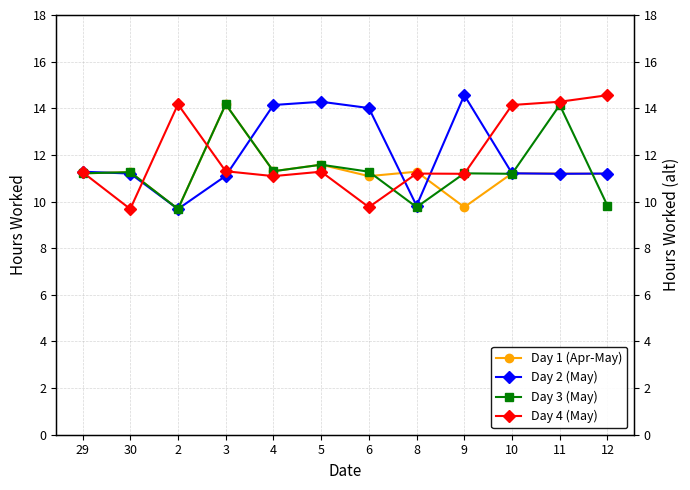

The Day 2 (May) series shows 14.3 at 5. True or false?

True